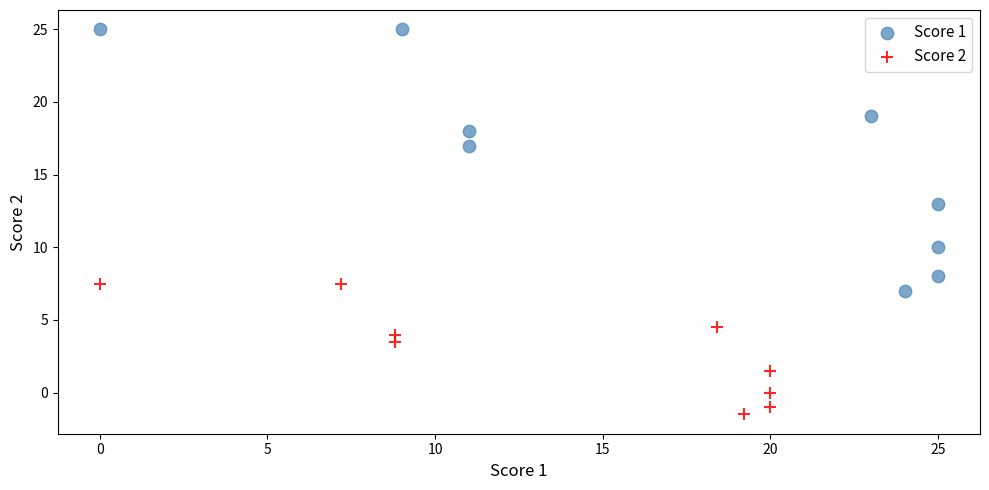

Which series reaches the maximum Y coordinate?

Score 1